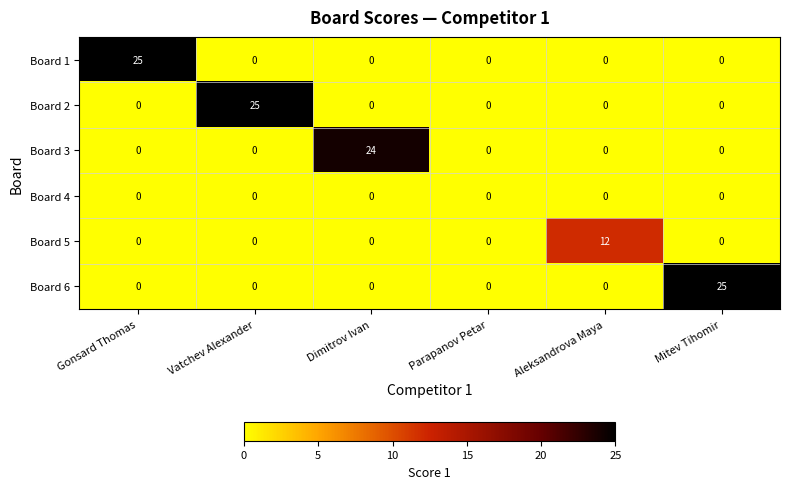

What is the total value across all series at Mitev Tihomir?

25